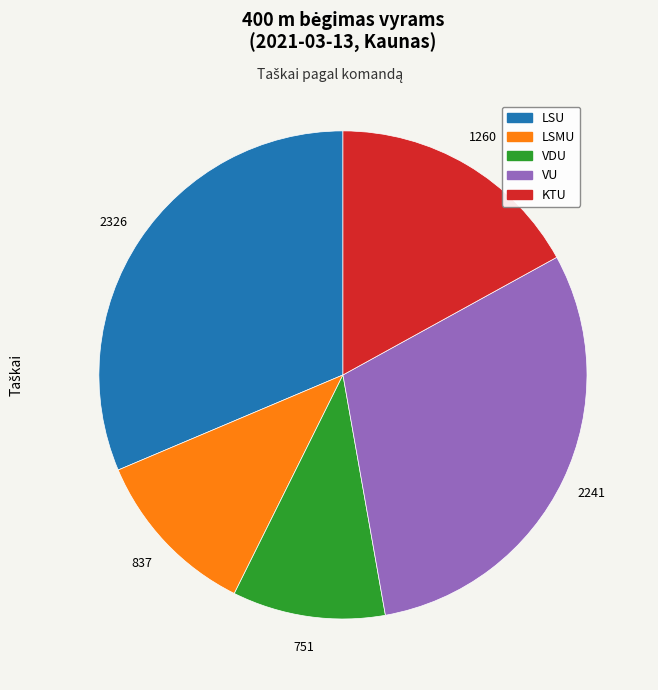

Does any single category account for the majority?

No